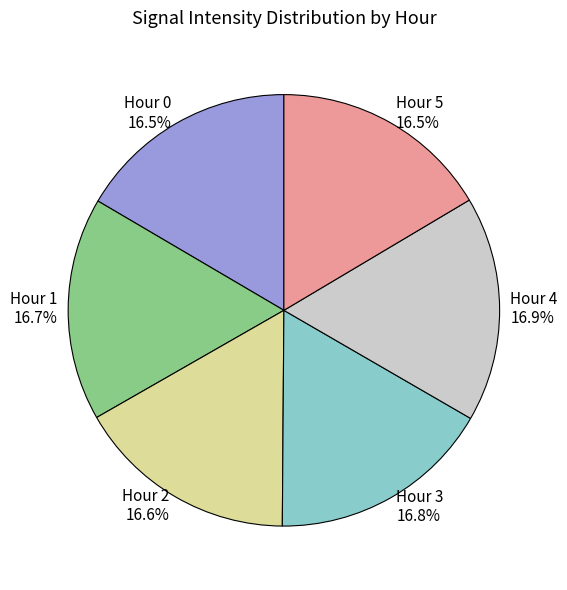

What percentage do Hour 1 and Hour 2 together represent?

33.3%